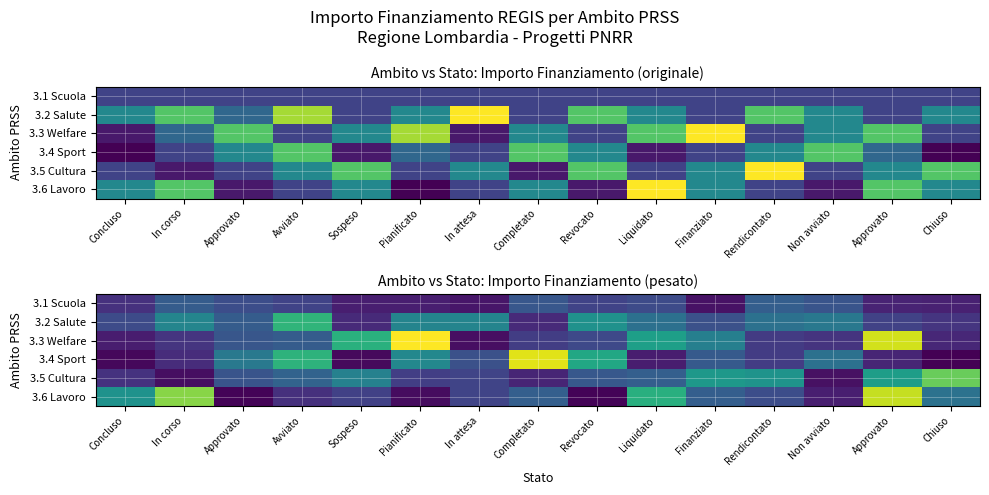

At which category does the chart reach its minimum across all series?

Chiuso